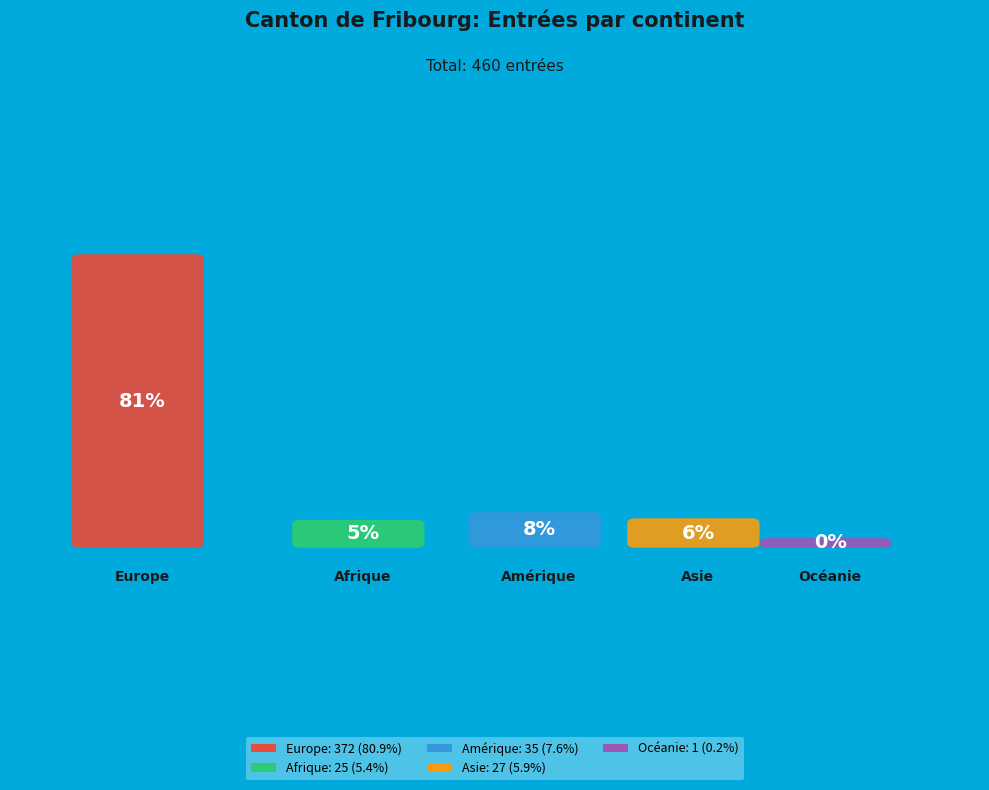

To the nearest percent, what is the difference between the Amérique and Europe slice percentages?

73%